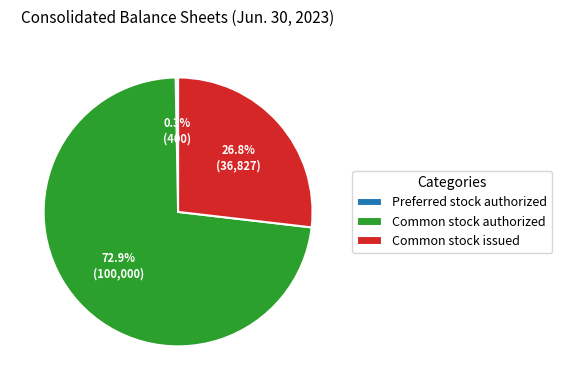

What portion of the pie excludes Common stock authorized?

27.1%